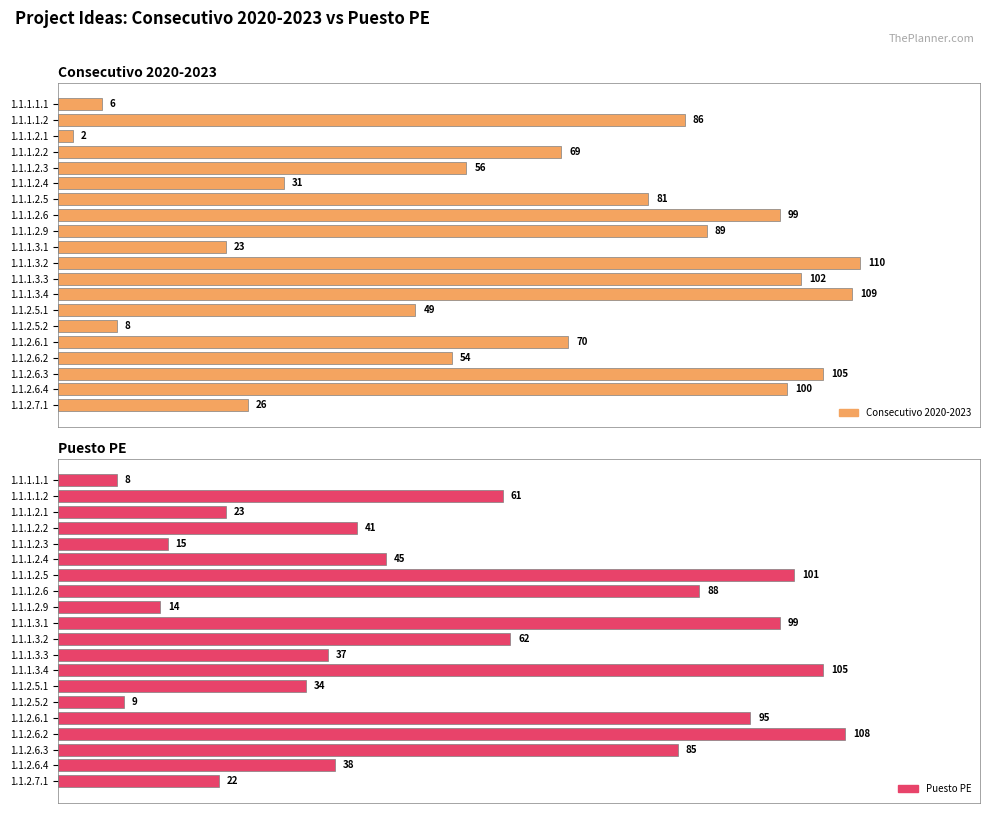

Which series has the largest total across all categories?

Consecutivo 2020-2023